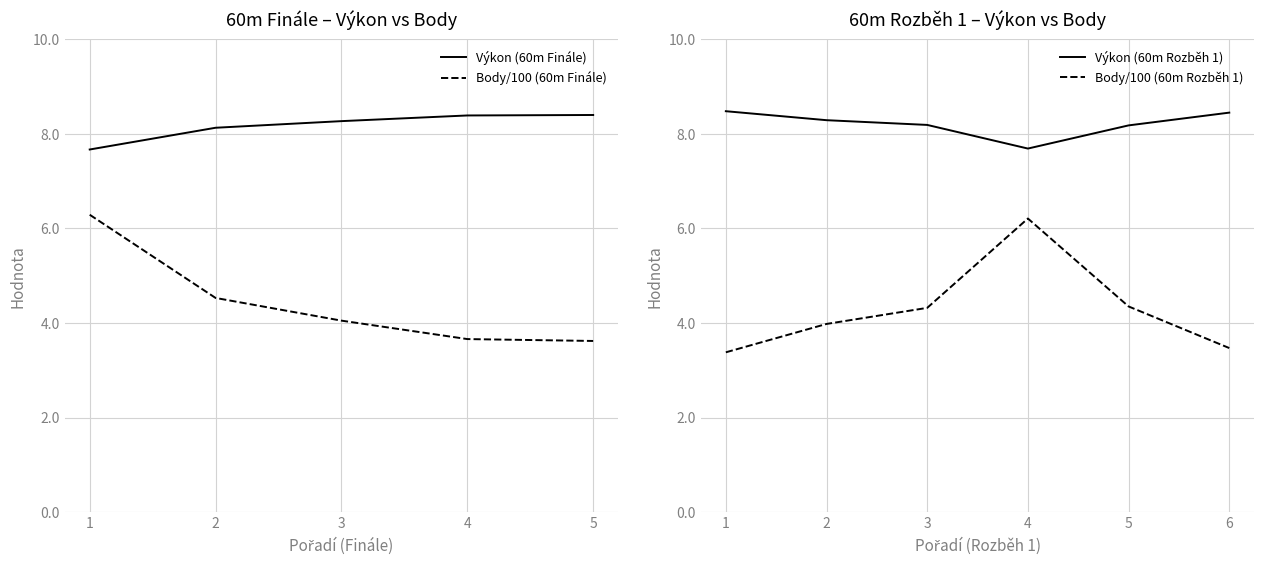

What is the value of the Body (60m Finále) point at the 2nd from the left?

4.5